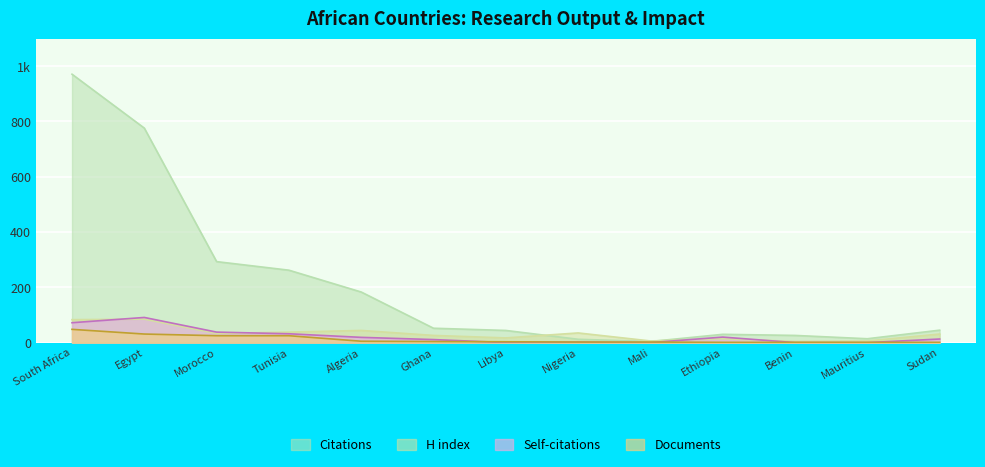

Which series changed the most between Libya and Ethiopia?

Self-citations